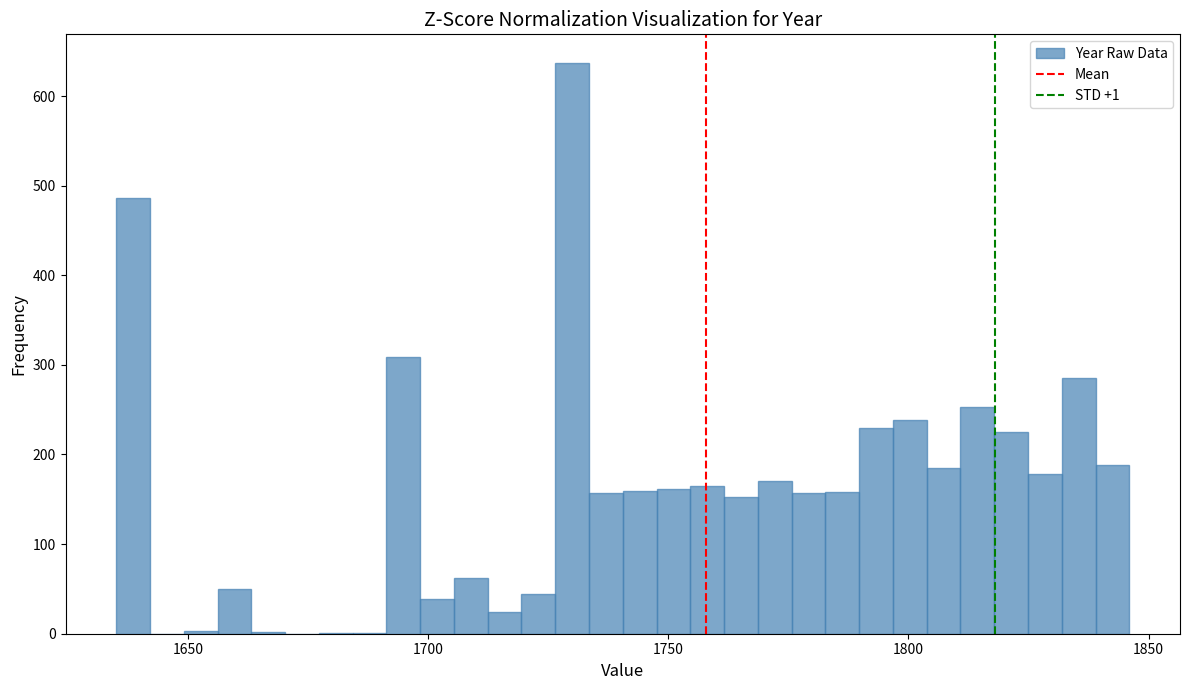

Read against the x-axis, roughly where is the centre of the tallest bar?

1730